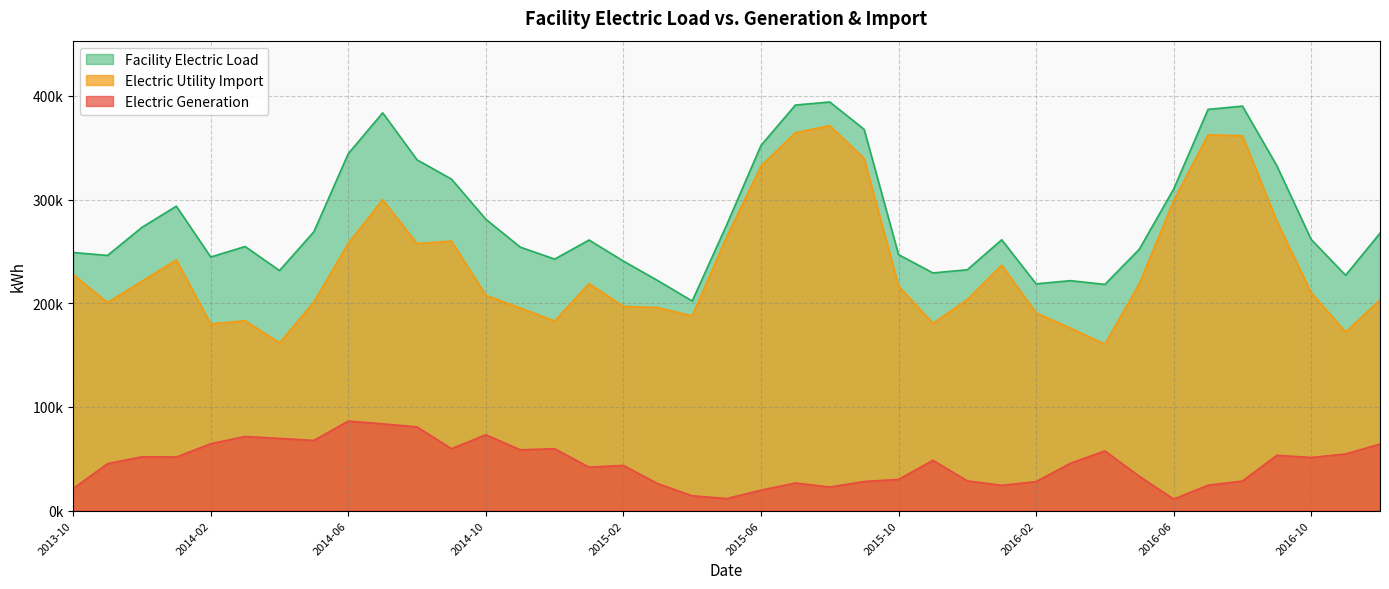

How many distinct data groups are displayed?

3